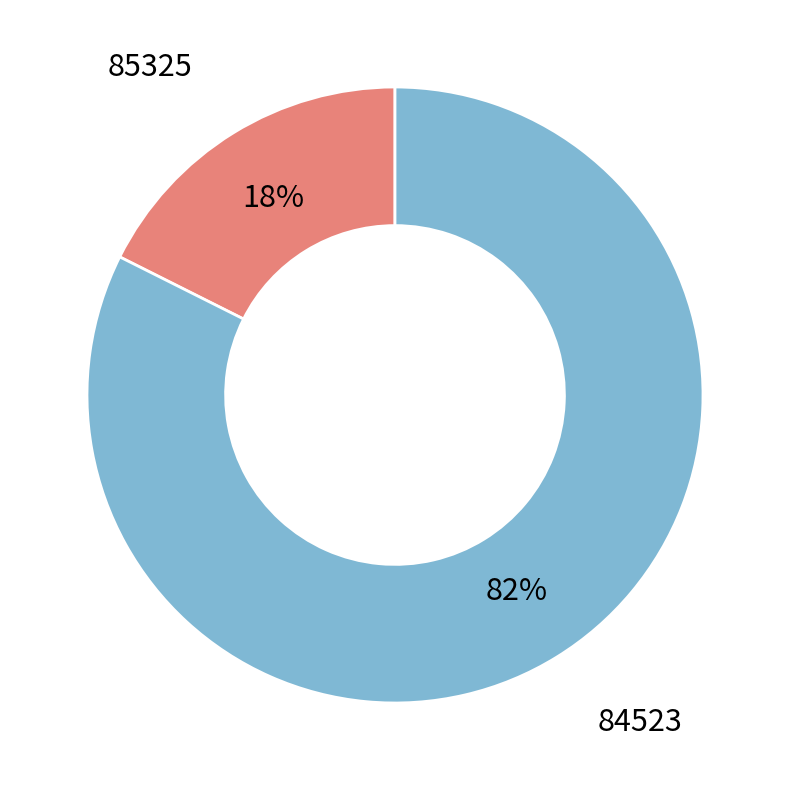

What percentage is the 85325 slice, to the nearest percent?

18%